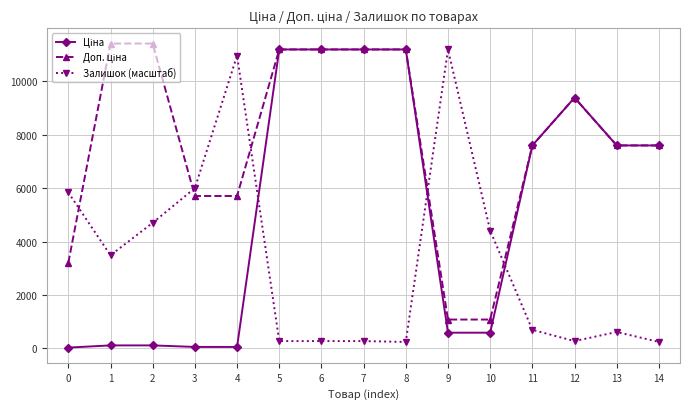

How many categories are shown in the chart?

15